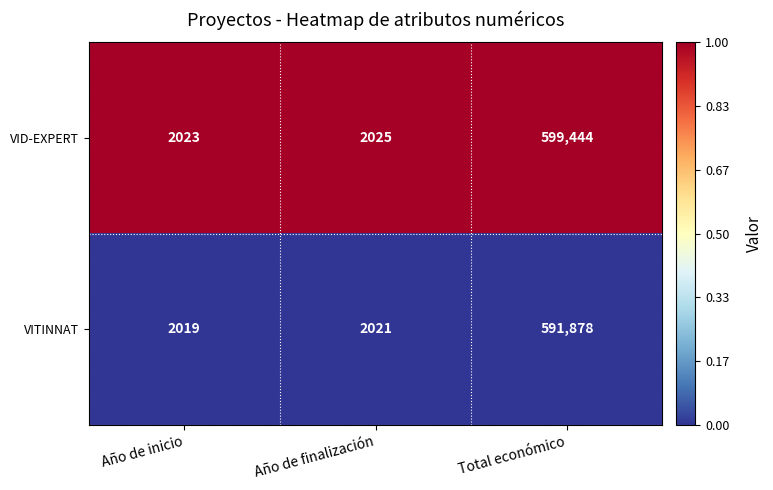

At which category is the sum across all series the highest?

Total económico